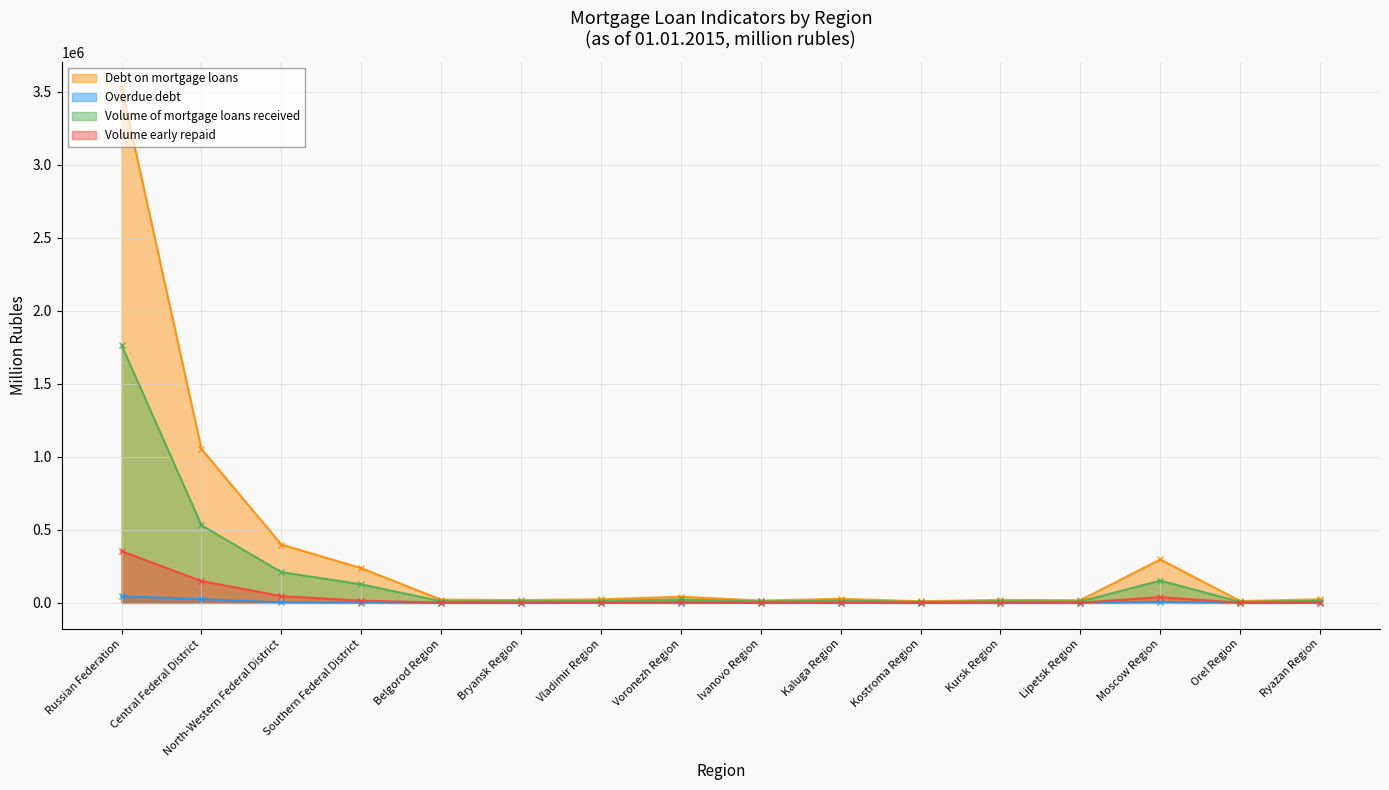

What is the minimum value shown in the chart?

22